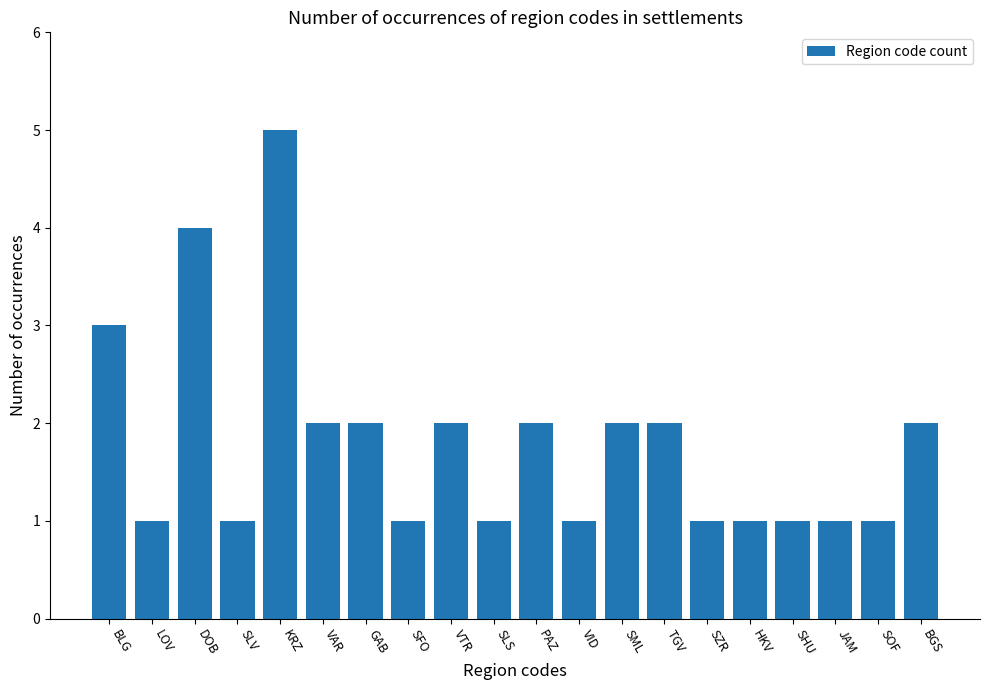

What is the value of the 12th bar from the left?

1